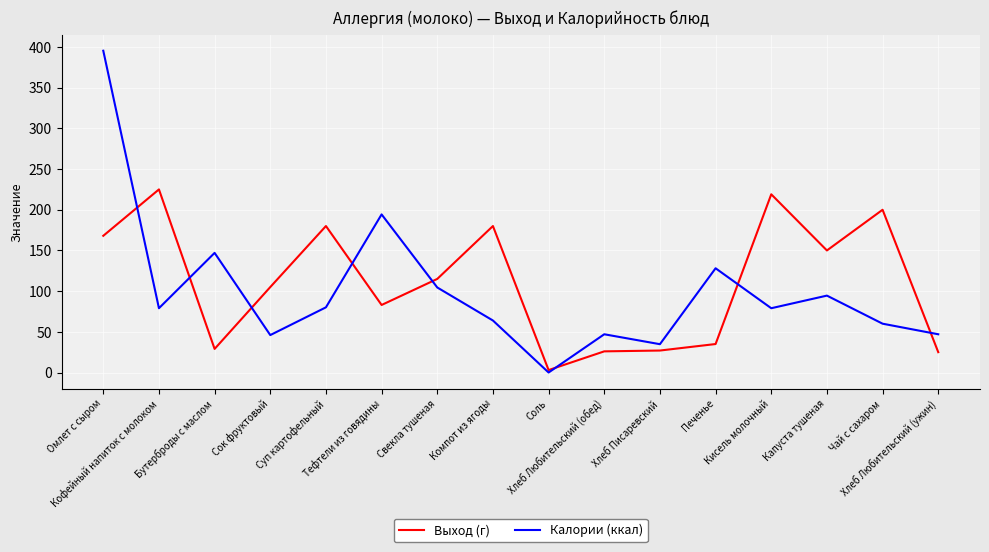

True or false: Калории (ккал) has a value of 79.0 at Кисель молочный.

True